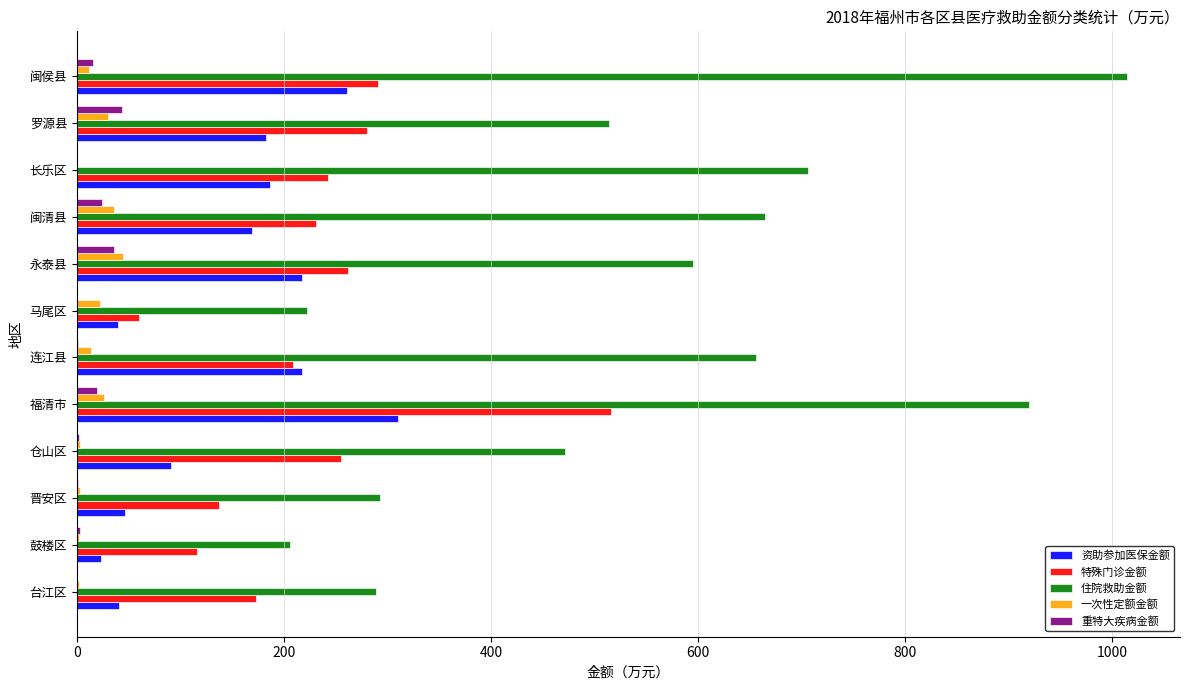

At which category is the sum across all series the highest?

福清市